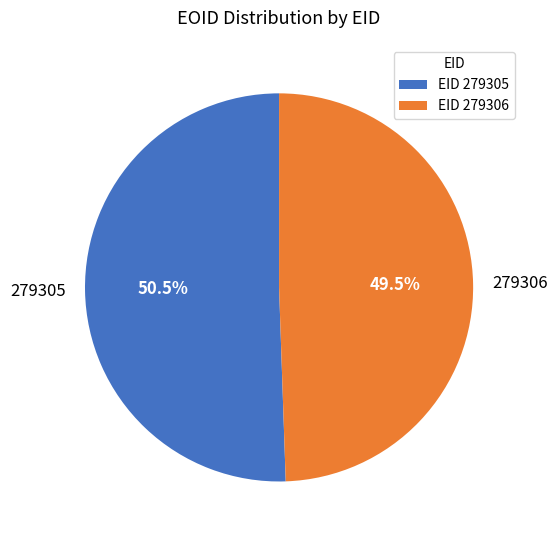

Does any single category account for the majority?

Yes